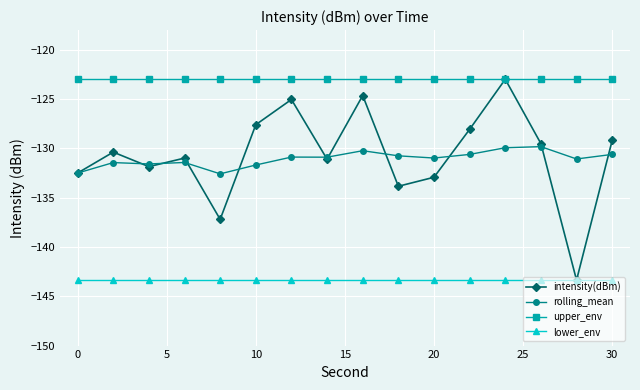

True or false: upper_env and lower_env intersect in this chart.

False